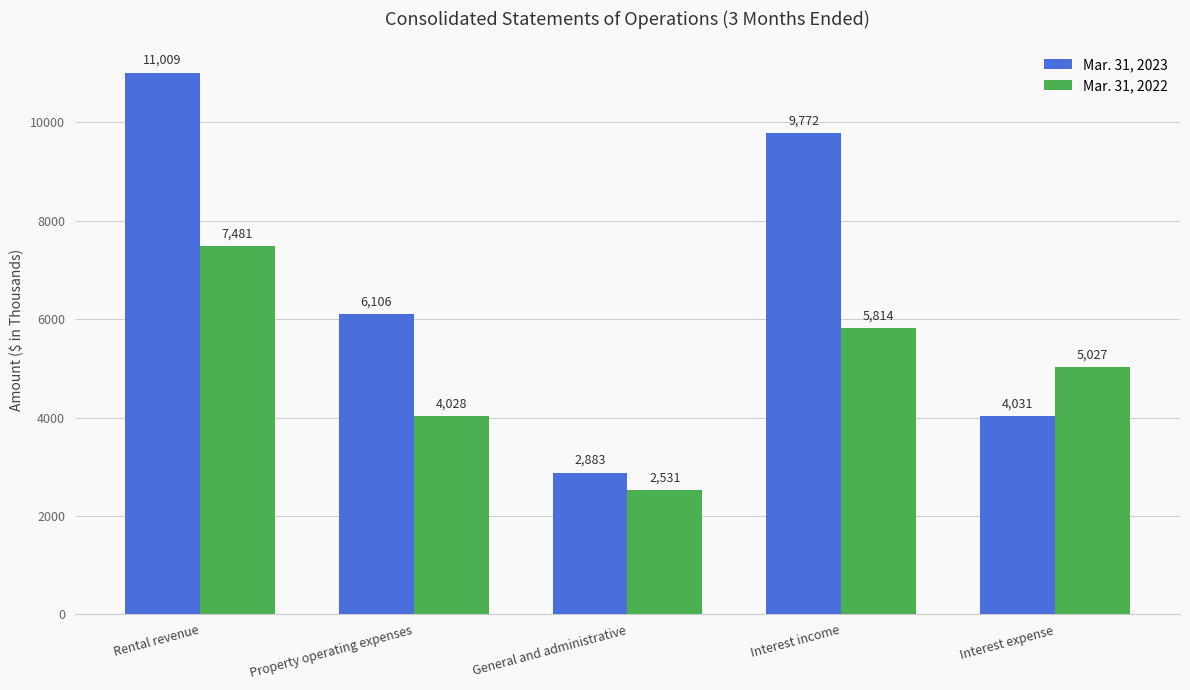

What is the minimum value for Mar. 31, 2023?

2883